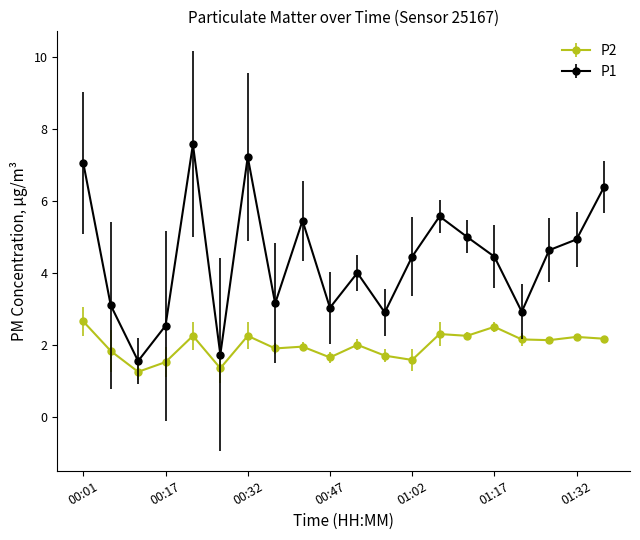

How many categories are shown in the chart?

20